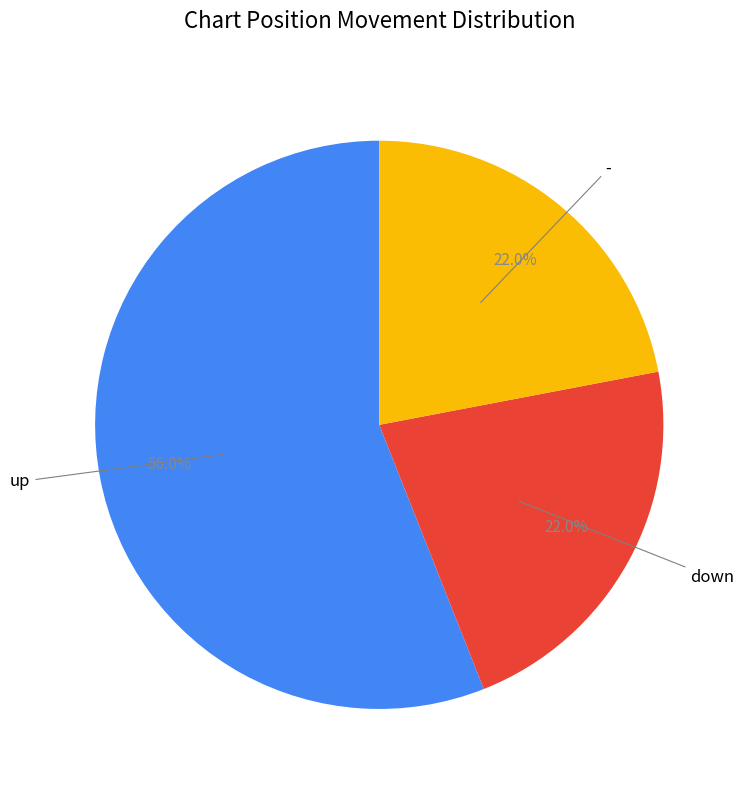

What percentage is the up slice, to the nearest percent?

56%